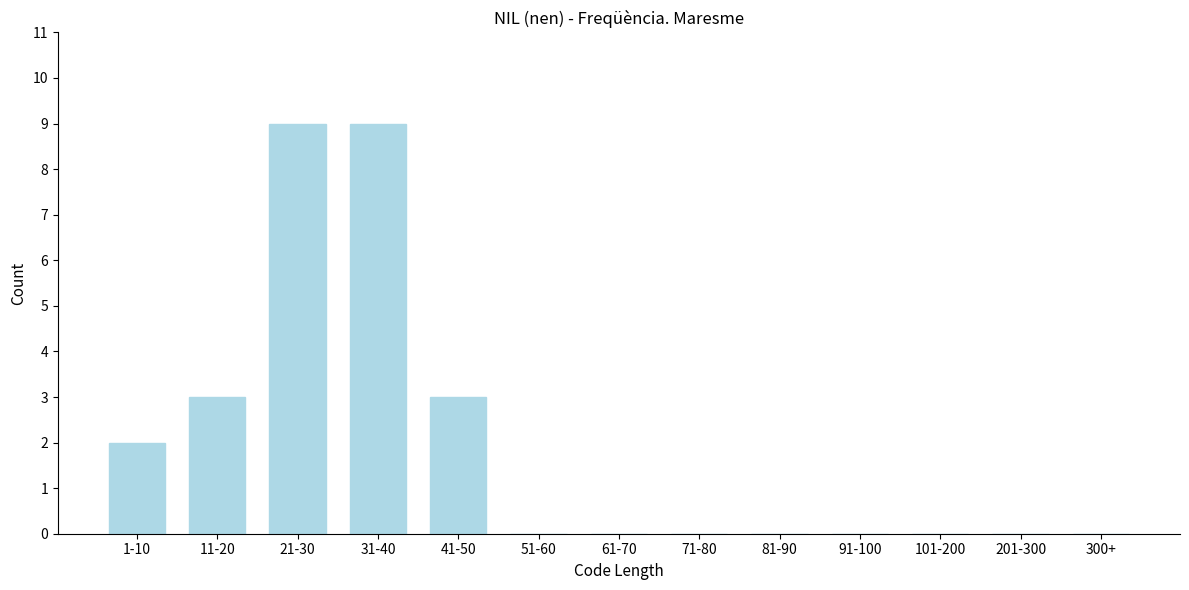

Reading left to right, what are all the values shown in this chart?

1-10=2	11-20=3	21-30=9	31-40=9	41-50=3	51-60=0	61-70=0	71-80=0	81-90=0	91-100=0	101-200=0	201-300=0	300+=0